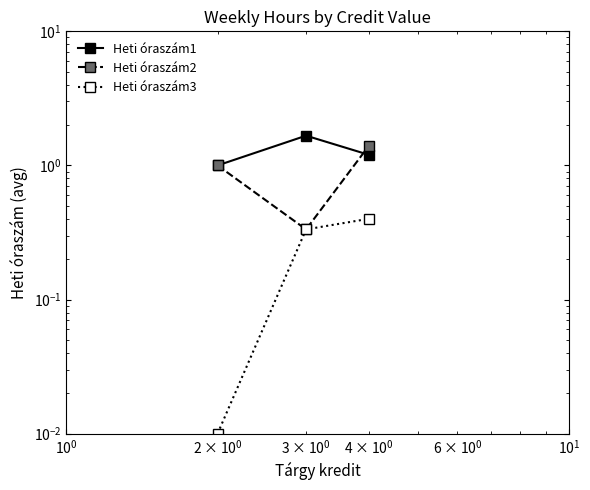

What is the greatest value displayed?

1.7